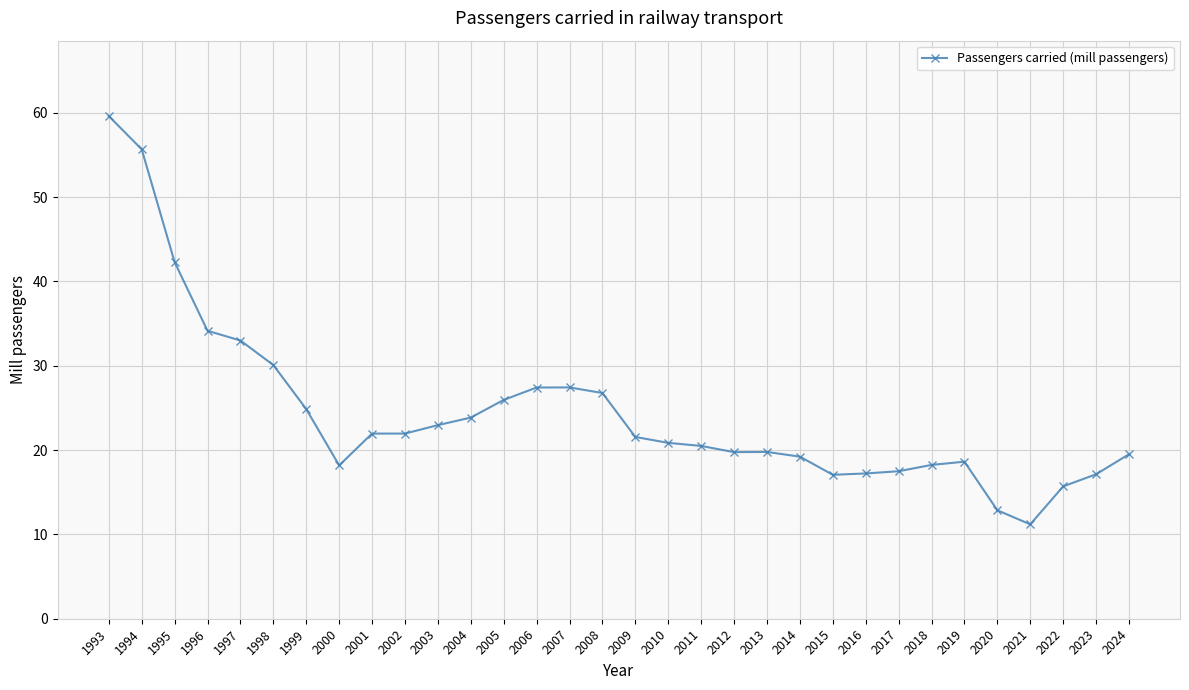

What is the ratio of the value at 1994 to the value at 2018?

3.1